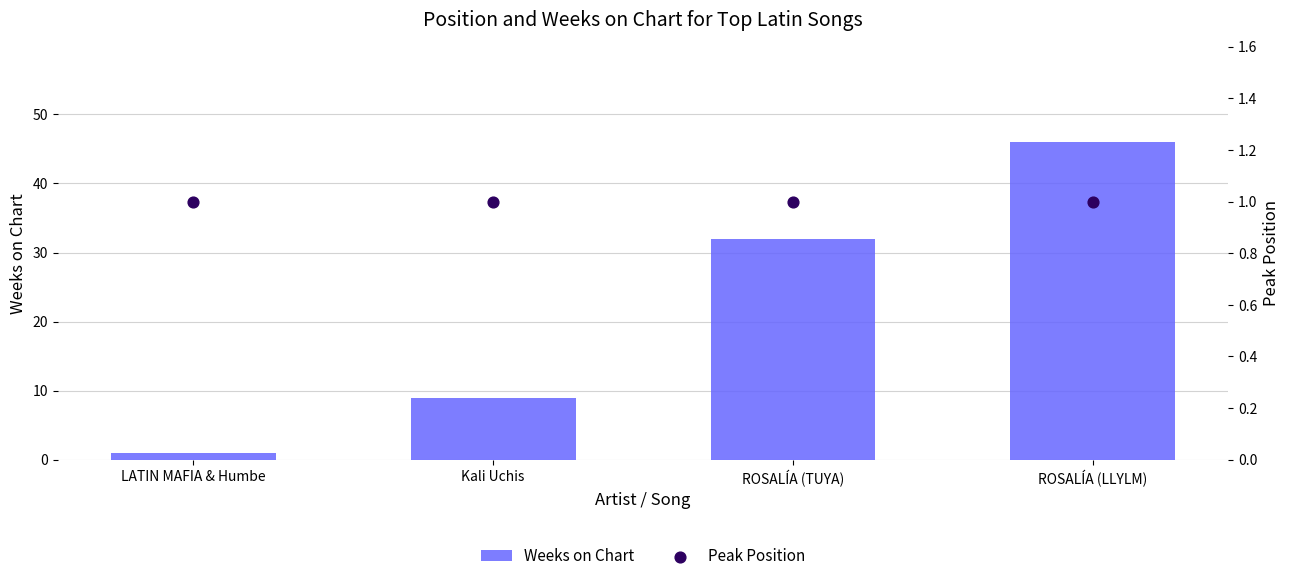

Which series has the widest spread of Y values?

Weeks on Chart